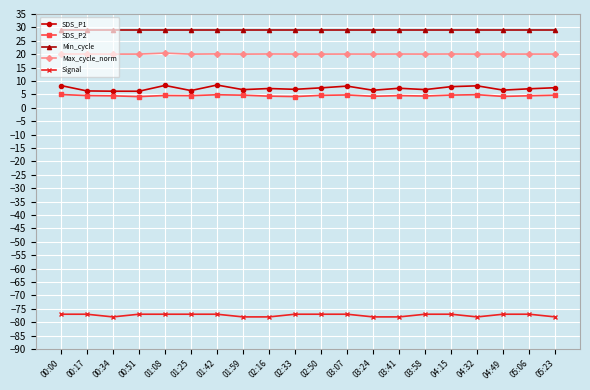

Does the chart display data point markers on the line(s)?

Yes